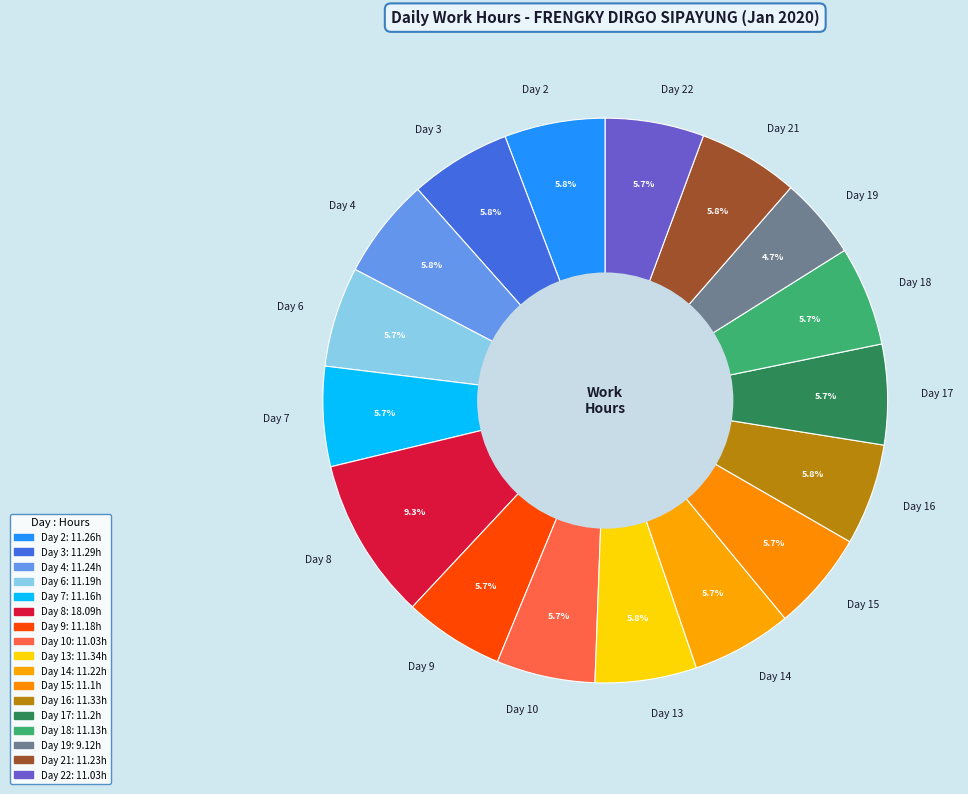

Approximately how many times larger is the value at Day 21 compared to Day 22?

1.0